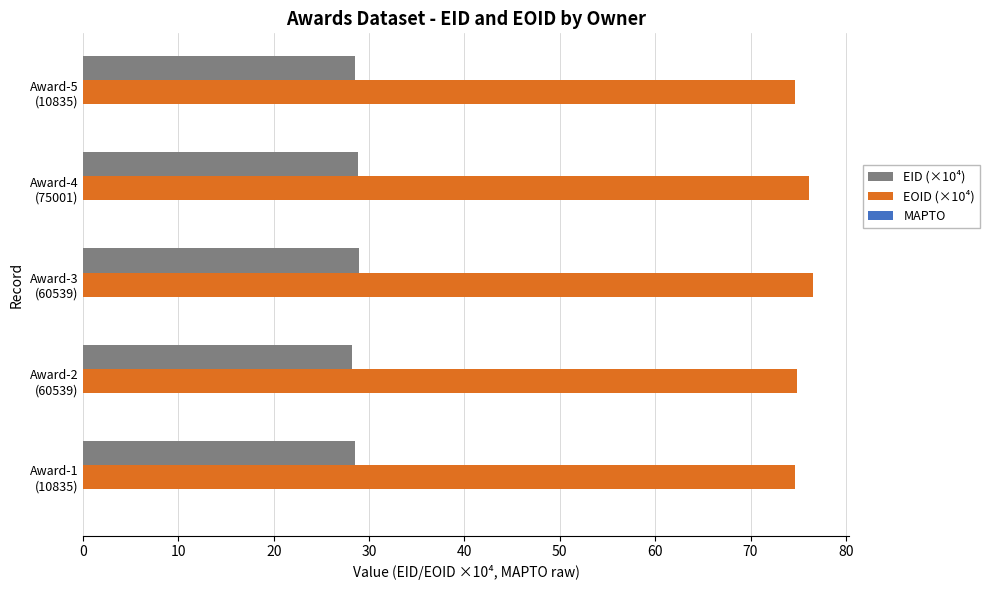

What is the minimum value shown in the chart?

28.2